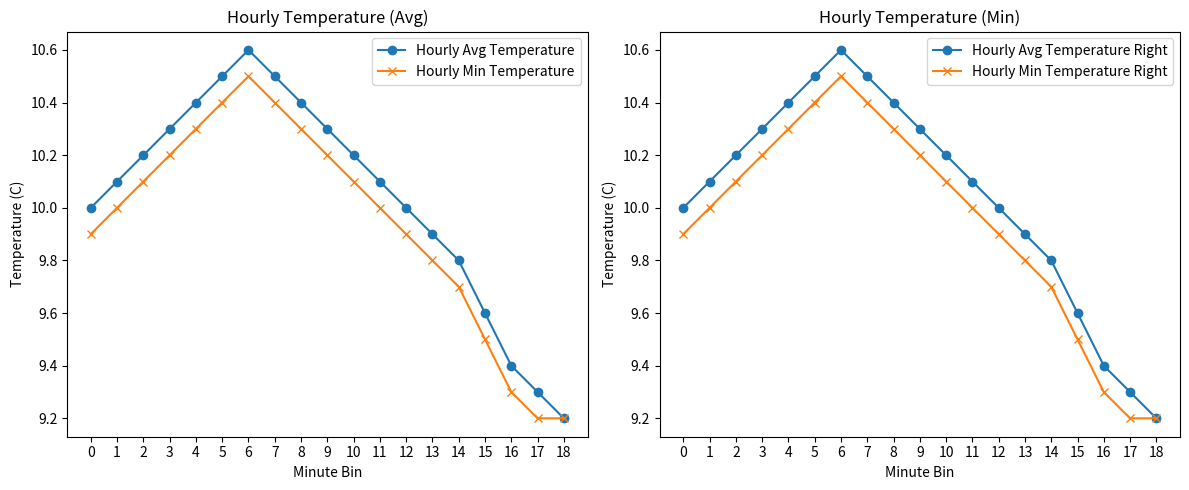

At which category does the chart reach its minimum across all series?

18